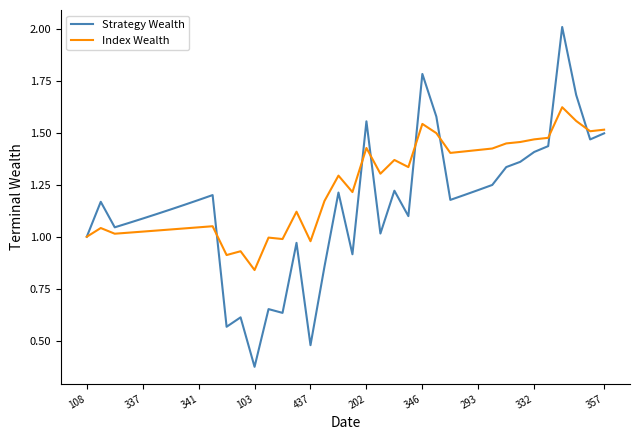

What are all the series names shown in the legend?

Strategy Wealth, Index Wealth